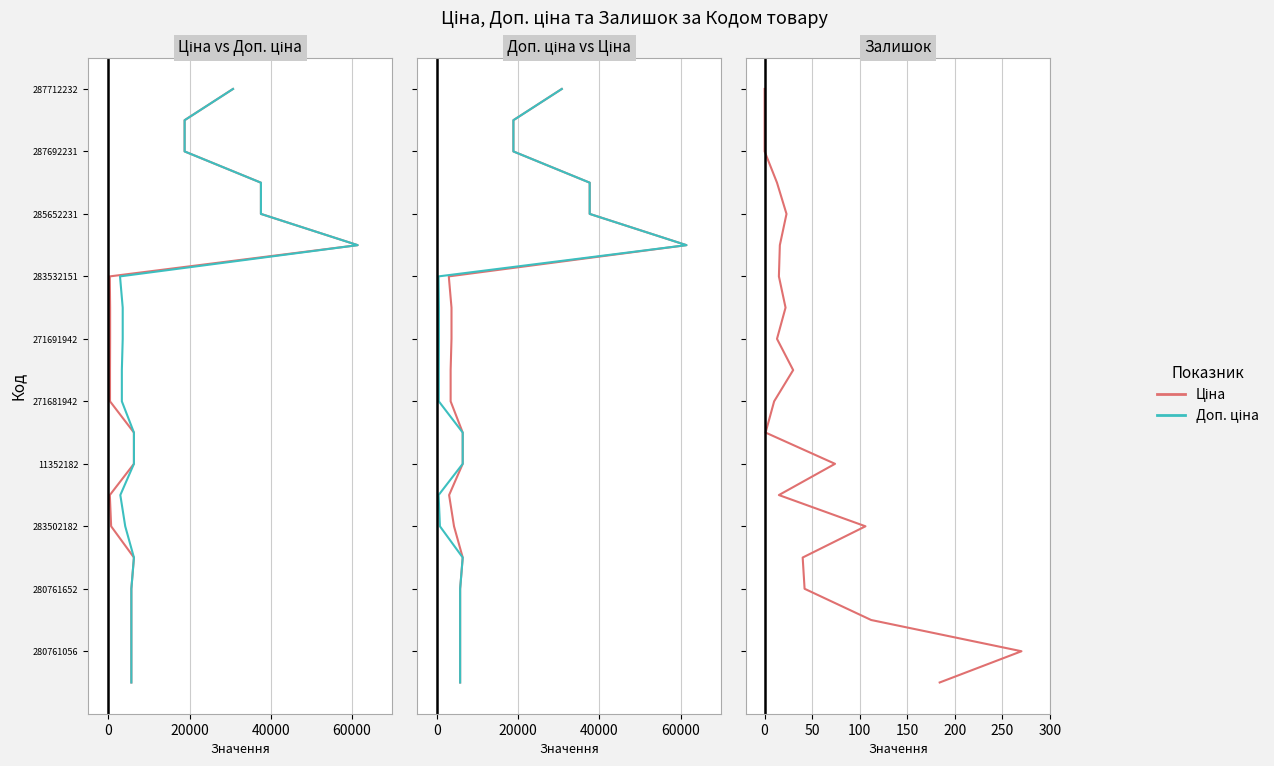

True or false: Доп. ціна and Ціна cross at least once.

False